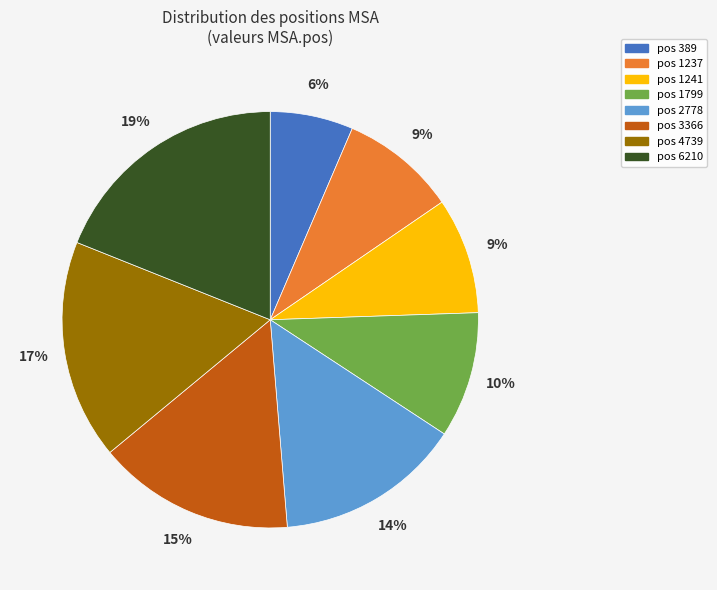

Approximately how many times larger is the value at pos 6210 compared to pos 4739?

1.1